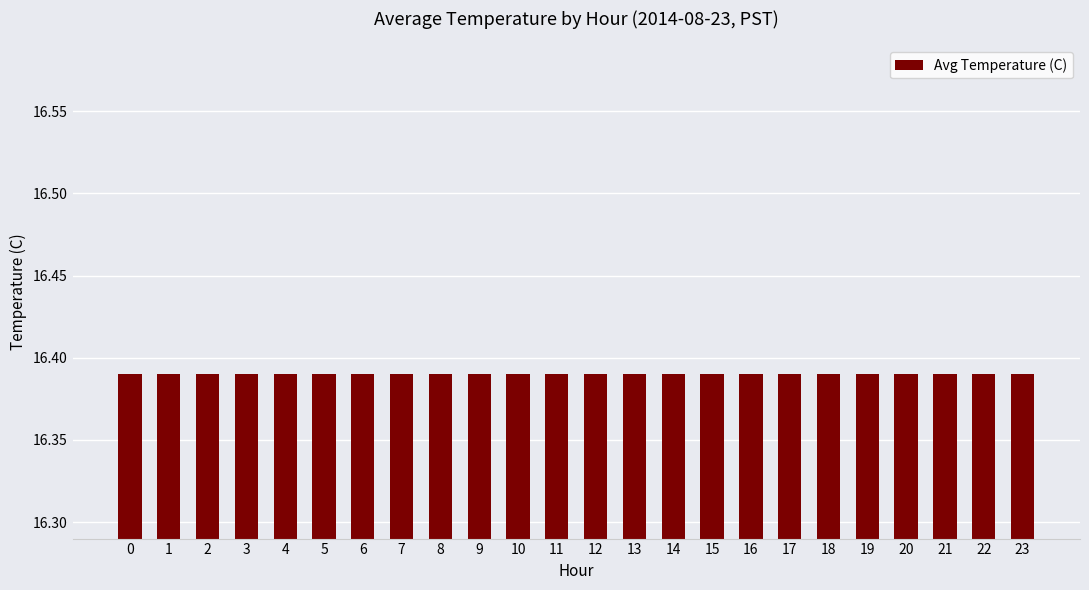

How many distinct data groups are displayed?

1